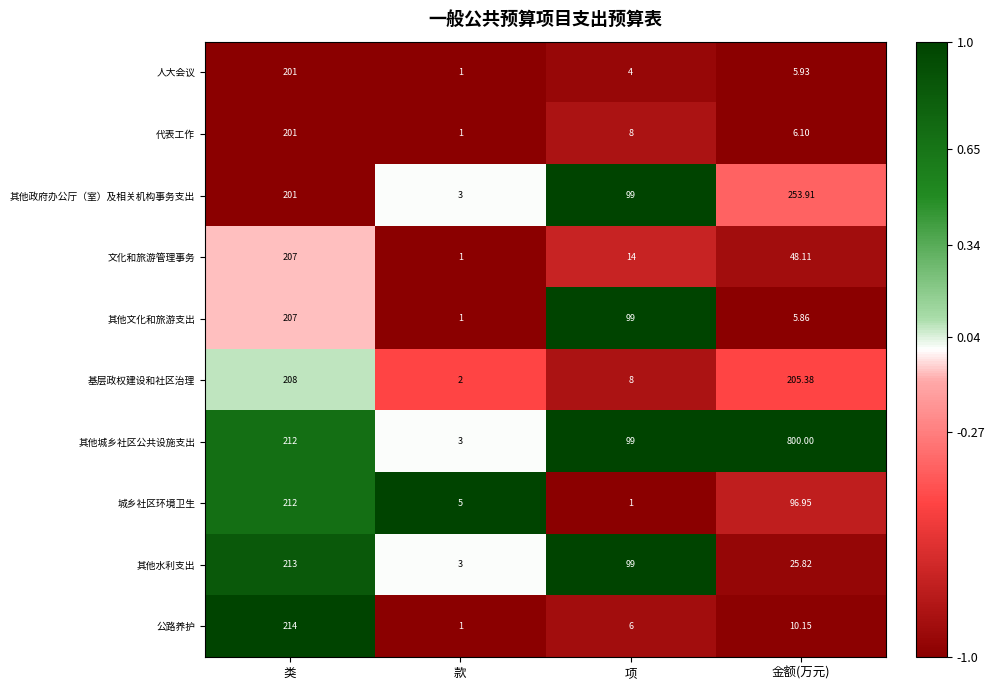

Is the value of 其他文化和旅游支出 at 类 greater than the value of 基层政权建设和社区治理 at 项?

Yes